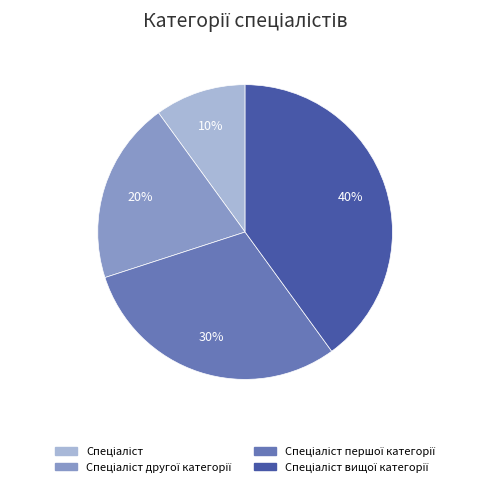

To the nearest percent, what is the average slice percentage?

25%